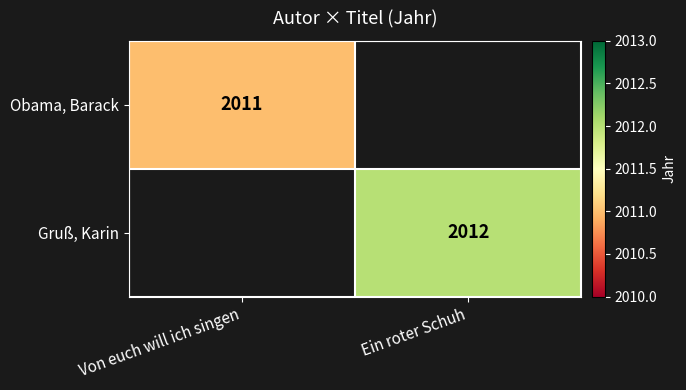

Is it true that Obama, Barack equals 2011 at Von euch will ich singen?

True